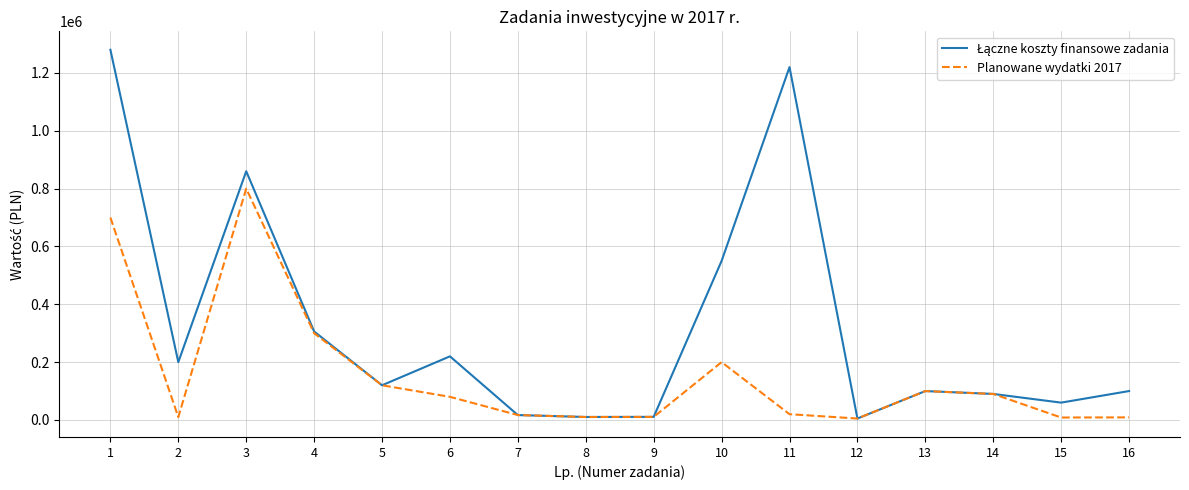

Is it true that Planowane wydatki 2017 equals 425979 at 4?

False